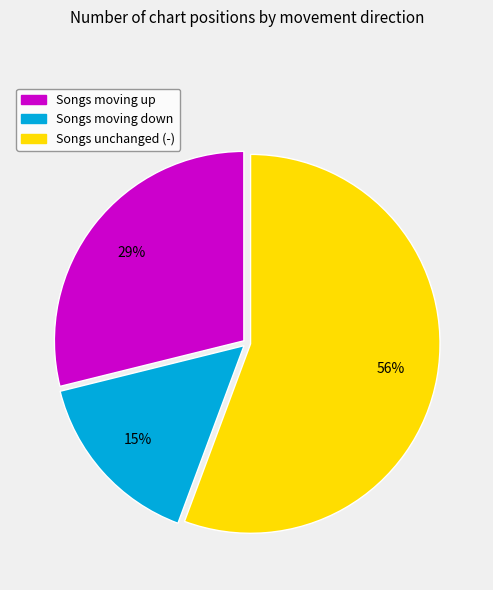

Is the sum of Songs moving up and Songs moving down greater than half?

No